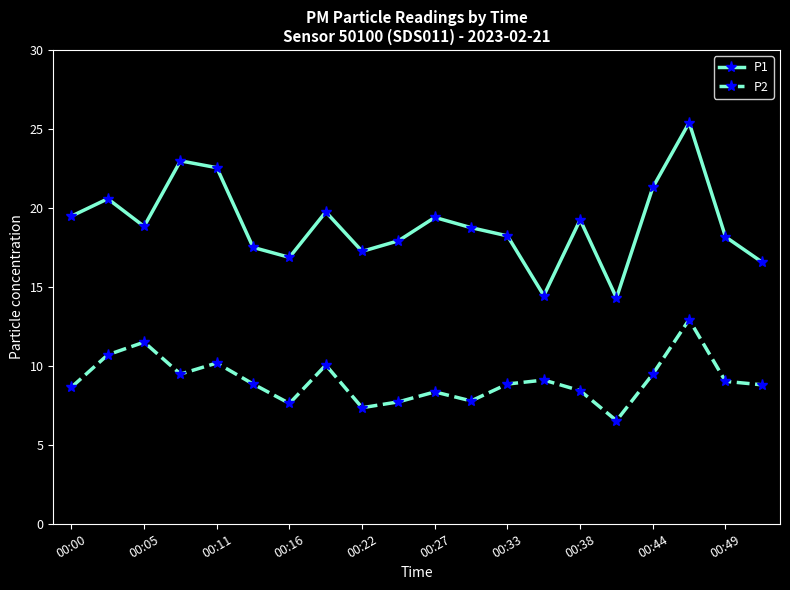

Which series has the widest spread of values?

P1